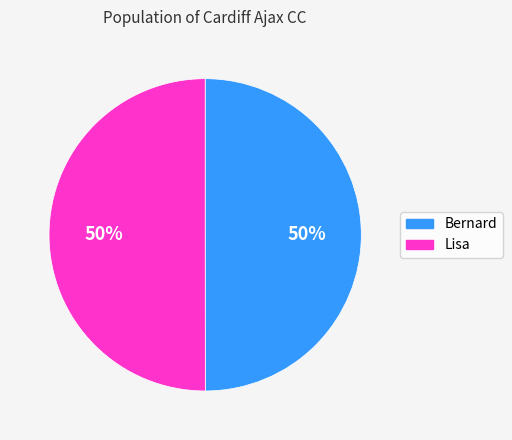

To the nearest percent, what portion does Lisa represent?

50%